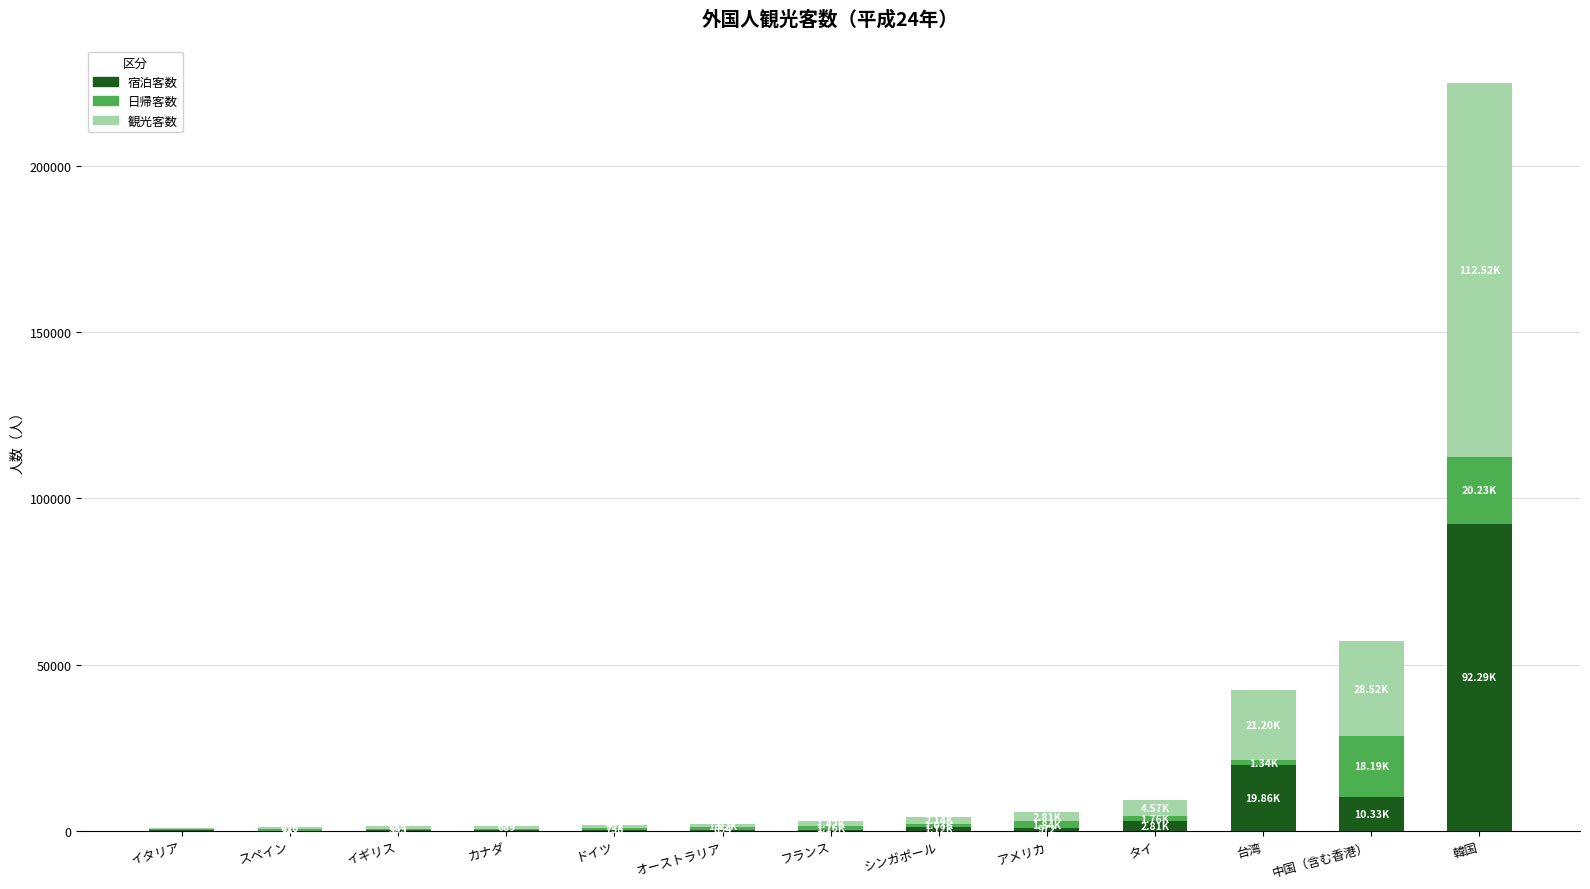

At which category is the sum across all series the highest?

韓国